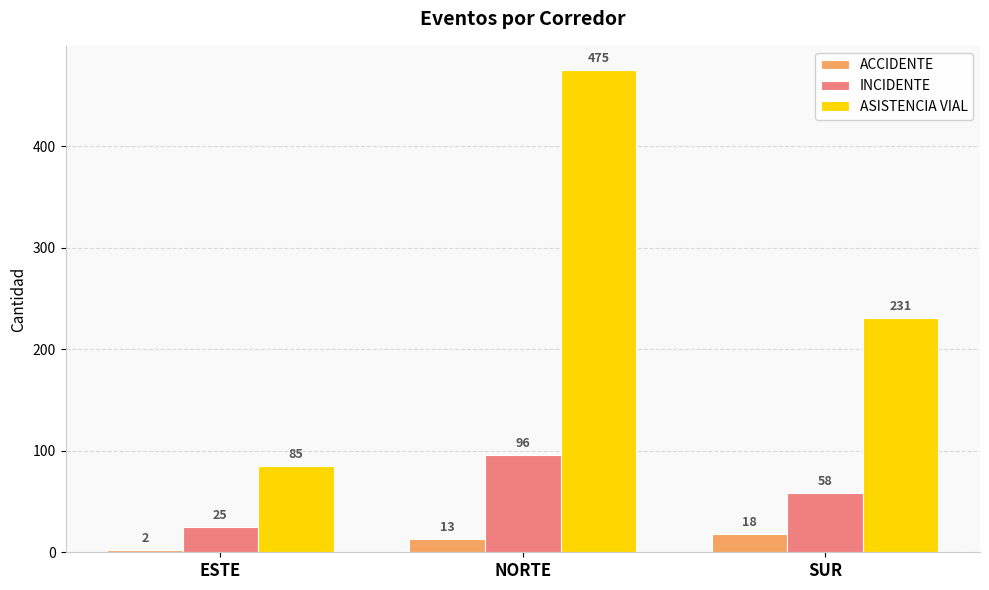

The value of INCIDENTE at SUR is 58. True or false?

True